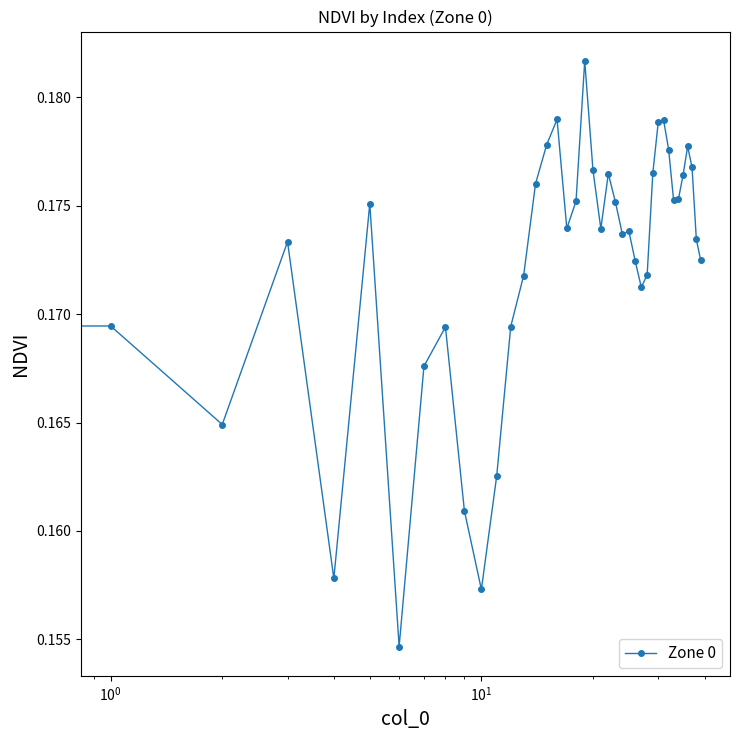

True or false: there are more than 0 points higher than both neighbors.

True